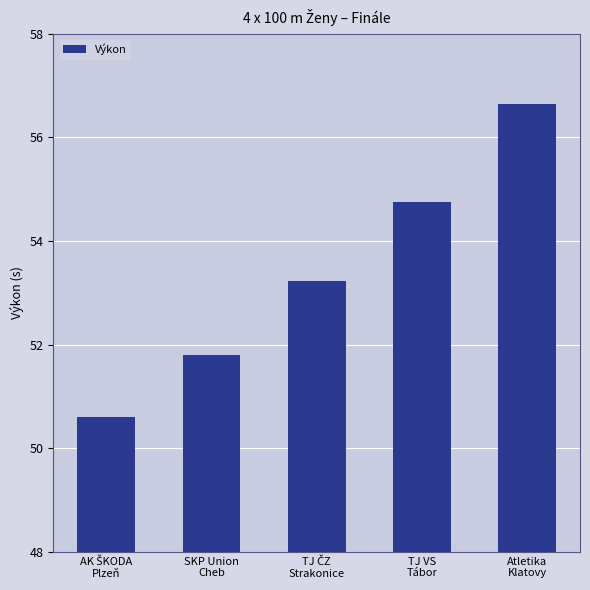

What is the average value?

53.4